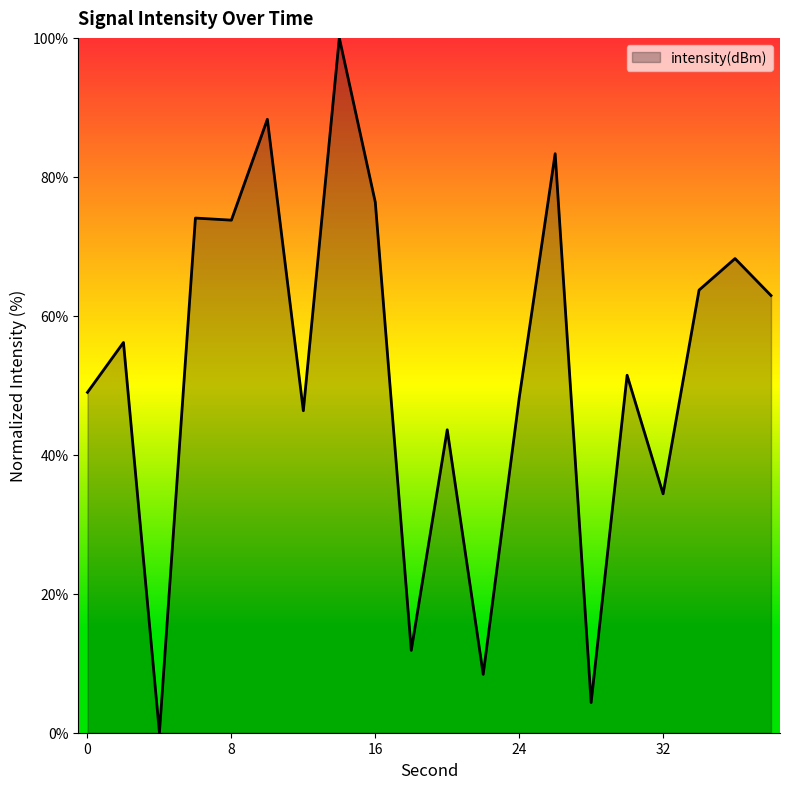

What is the difference between the maximum and minimum values?

100.0